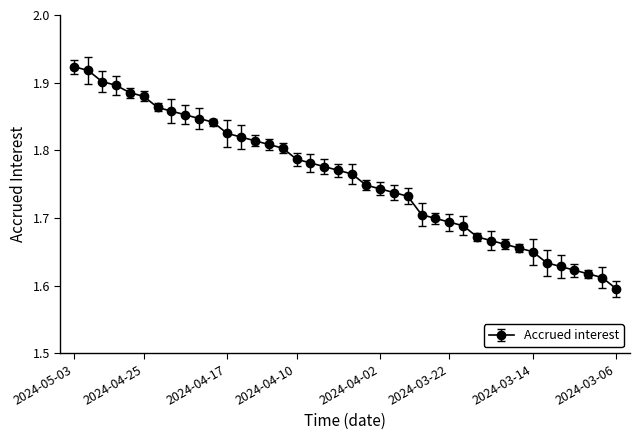

What is the difference between the maximum and second lowest values?

0.3